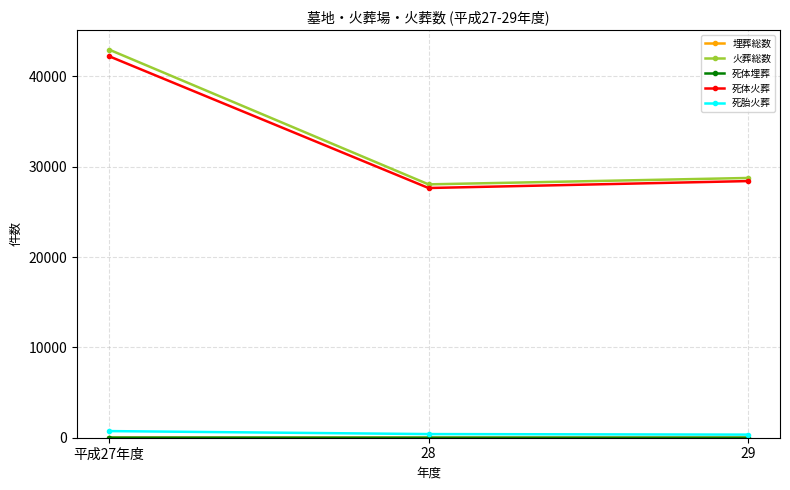

What position from the right is 平成27年度?

3